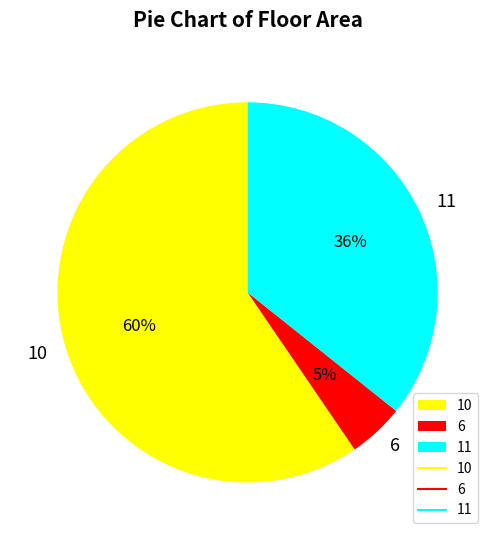

Is it true that 11 is 36% of the pie?

True